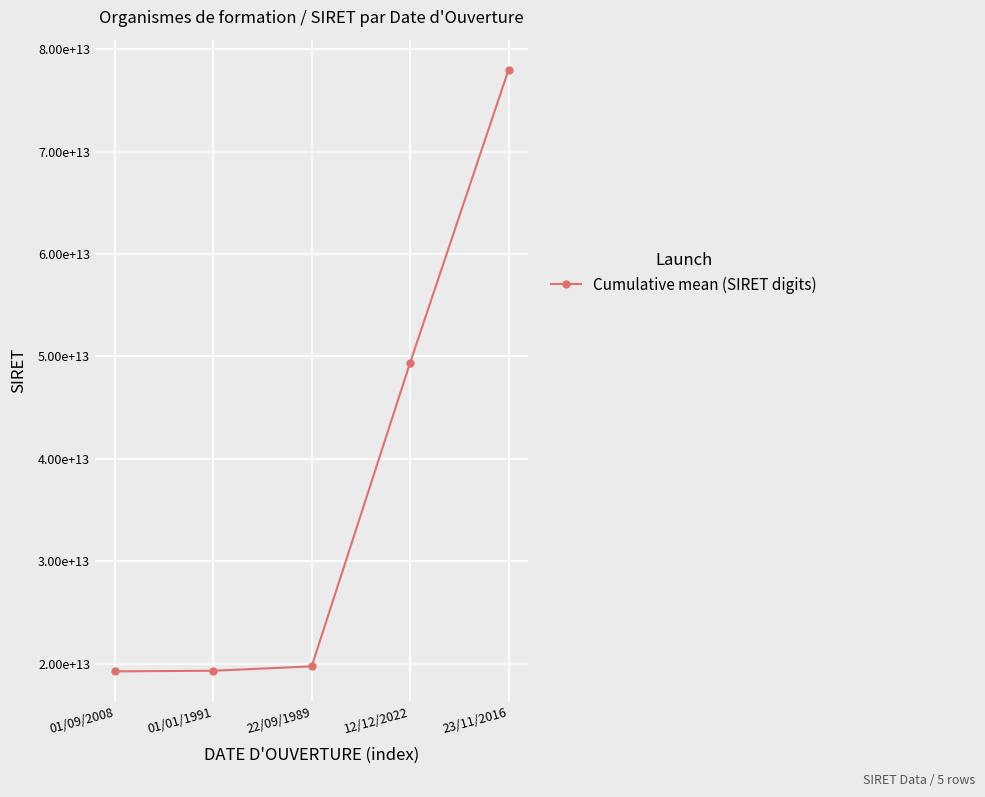

Rank the categories by value from lowest to highest.

01/09/2008, 01/01/1991, 22/09/1989, 12/12/2022, 23/11/2016